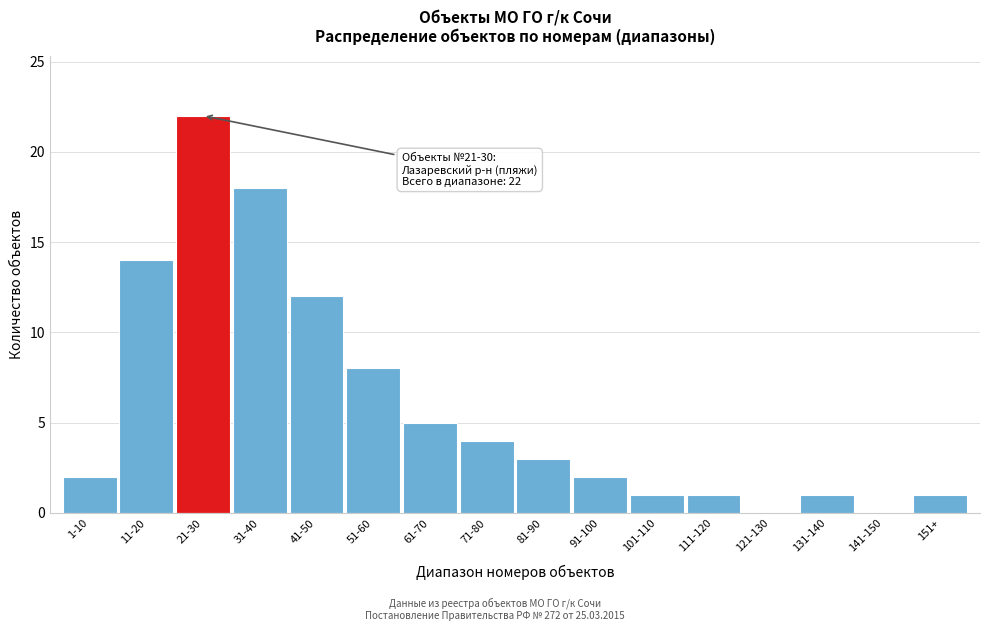

Reading right to left, what are all the values shown in this chart?

151+=1	141-150=0	131-140=1	121-130=0	111-120=1	101-110=1	91-100=2	81-90=3	71-80=4	61-70=5	51-60=8	41-50=12	31-40=18	21-30=22	11-20=14	1-10=2